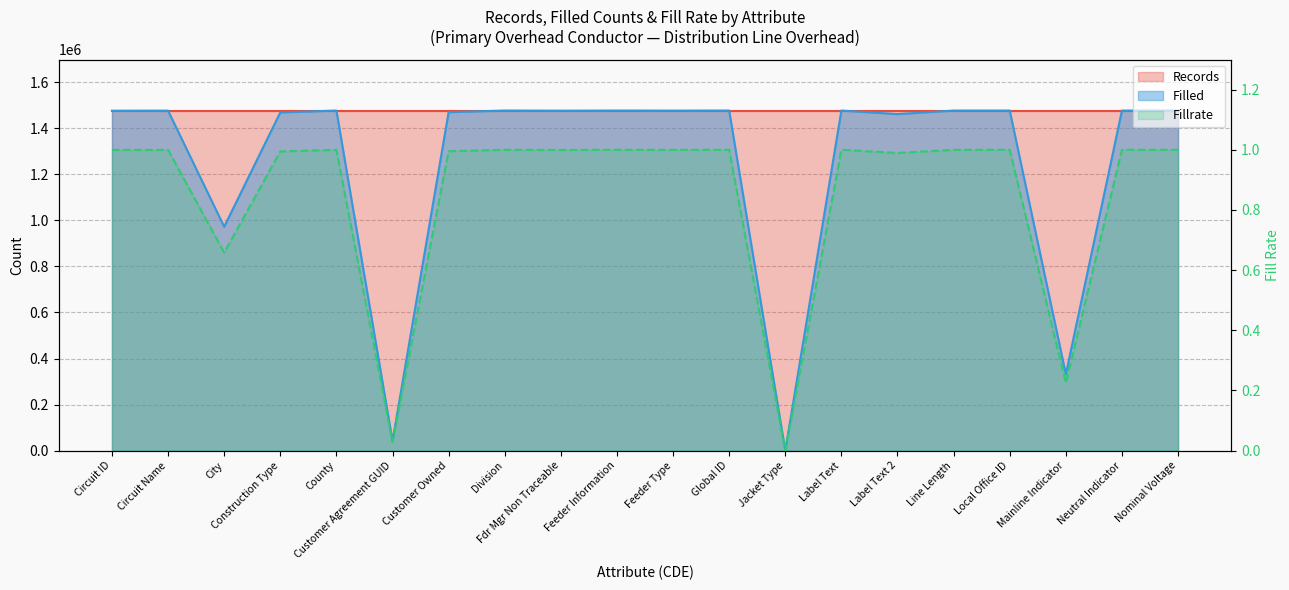

What is the difference between the maximum and minimum values?

1476567